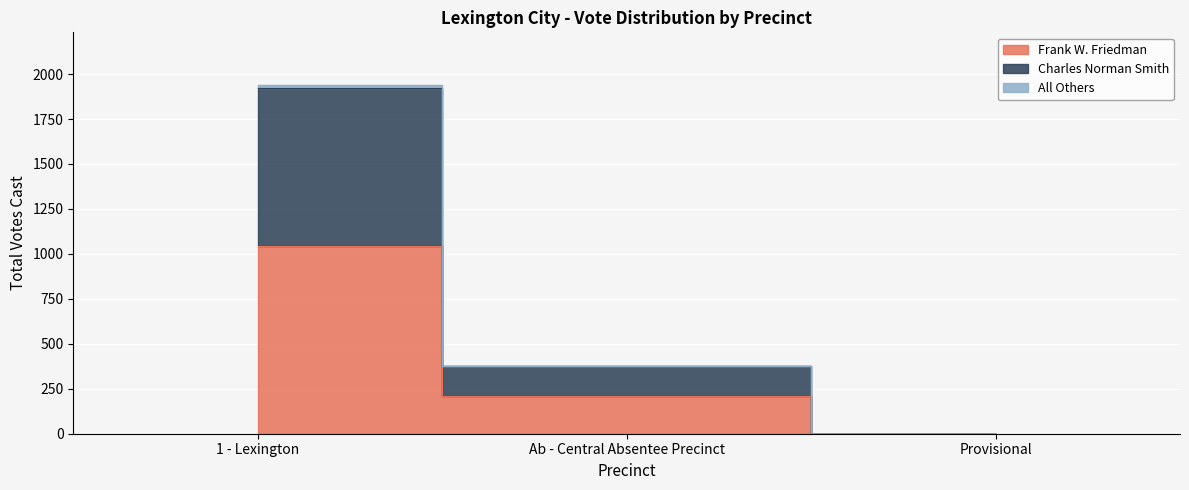

At which category does the chart reach its minimum across all series?

Provisional